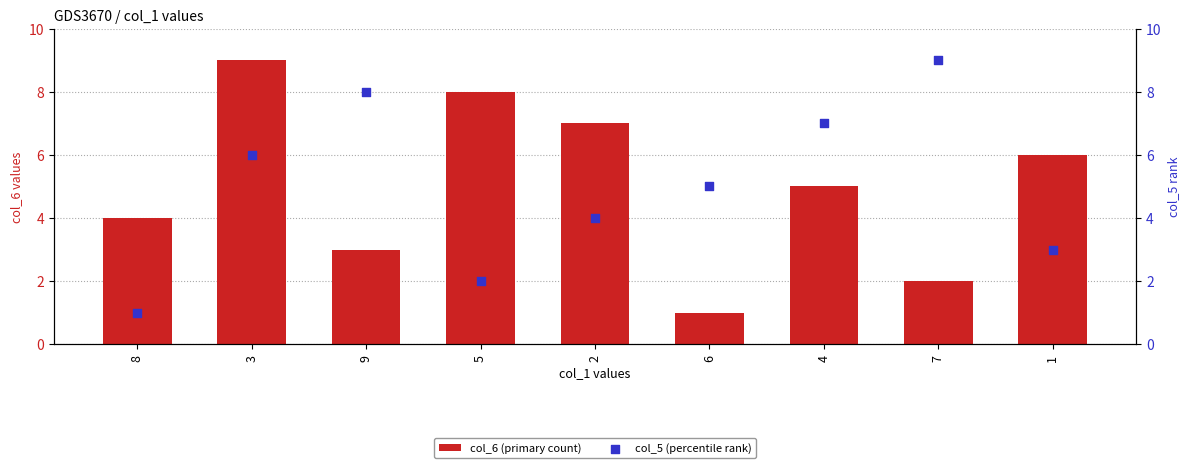

Which series has the widest spread of Y values?

col_6 (primary count)